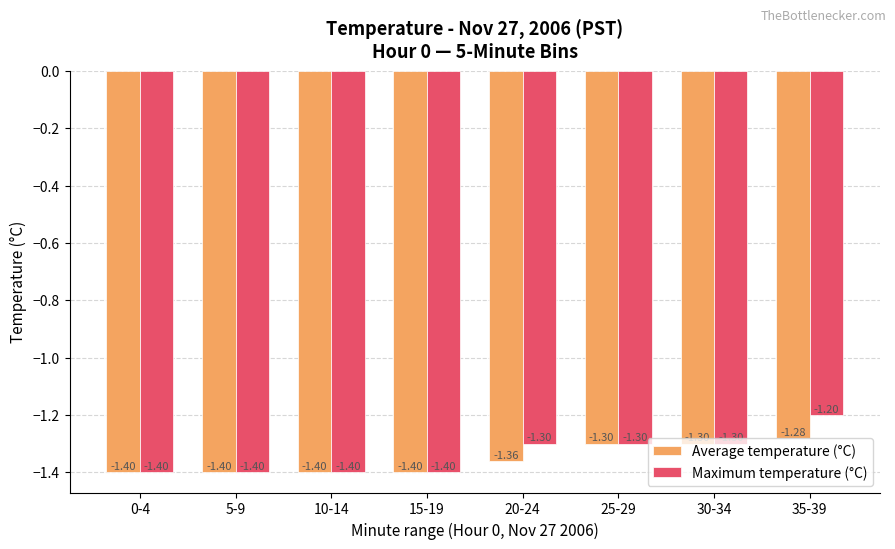

What is the smallest value displayed?

-1.4